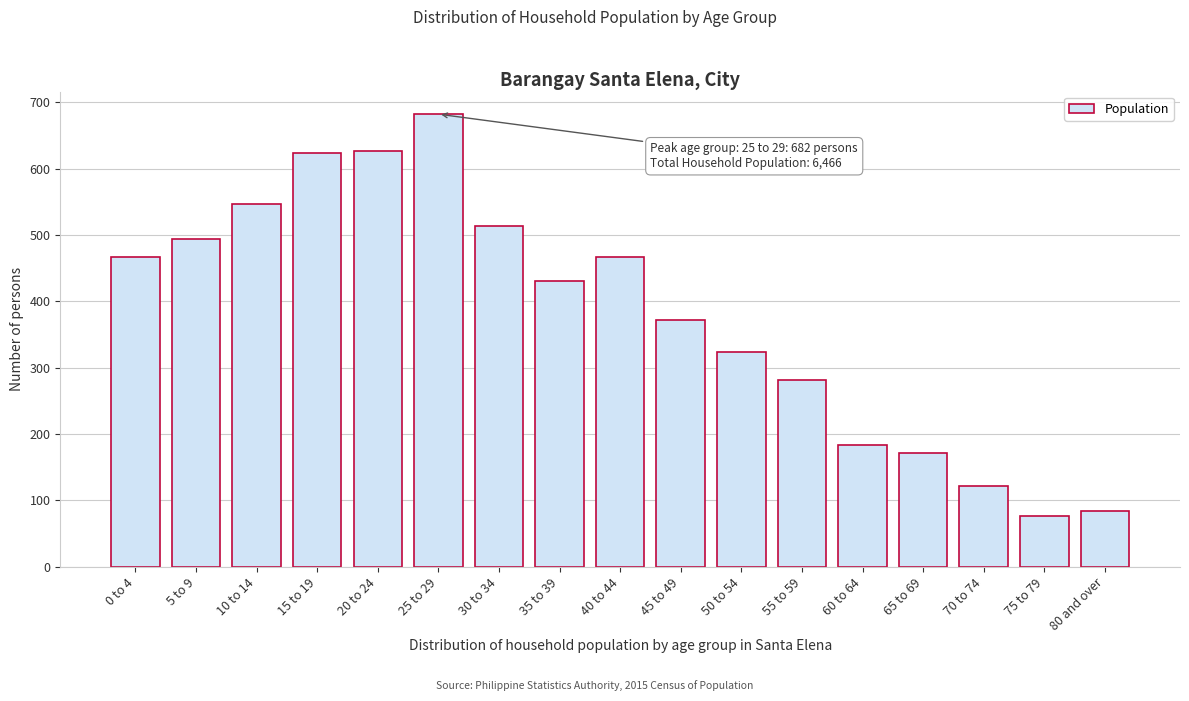

What is the label of the 15th bar from the right?

10 to 14